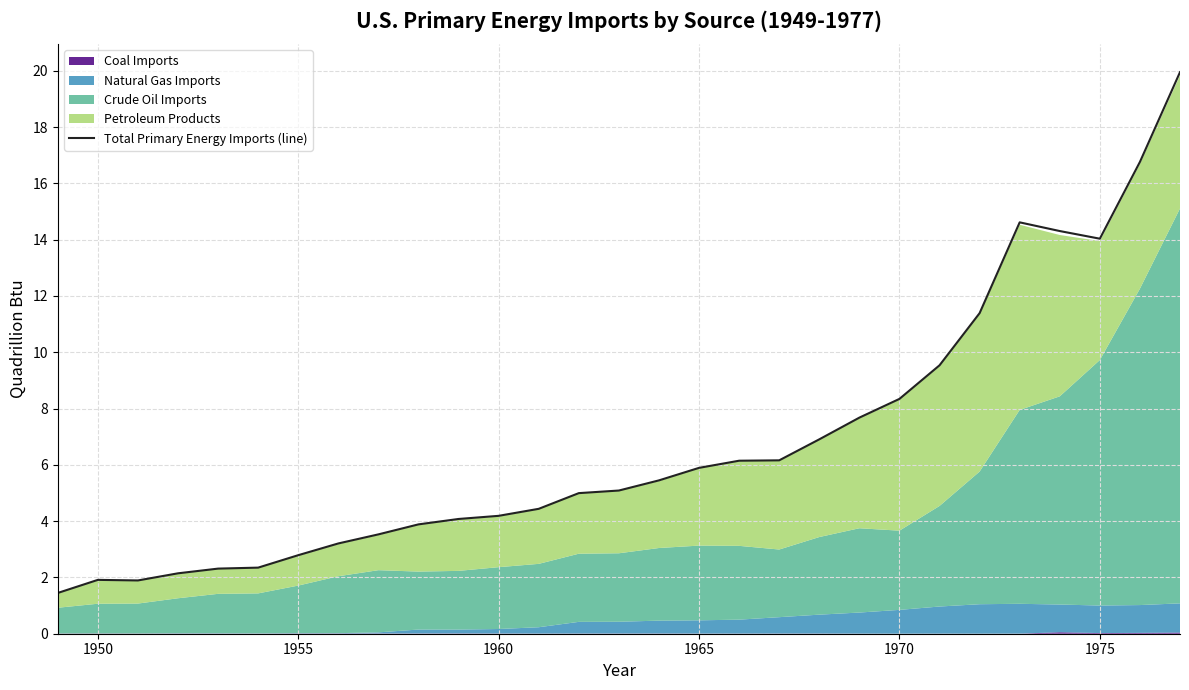

Reading left to right, extract all data points from this chart.

1.4	1.9	1.9	2.1	2.3	2.3	2.8	3.2	3.5	3.9	4.1	4.2	4.4	5.0	5.1	5.4	5.9	6.1	6.2	6.9	7.7	8.3	9.5	11.4	14.6	14.3	14.0	16.8	19.9